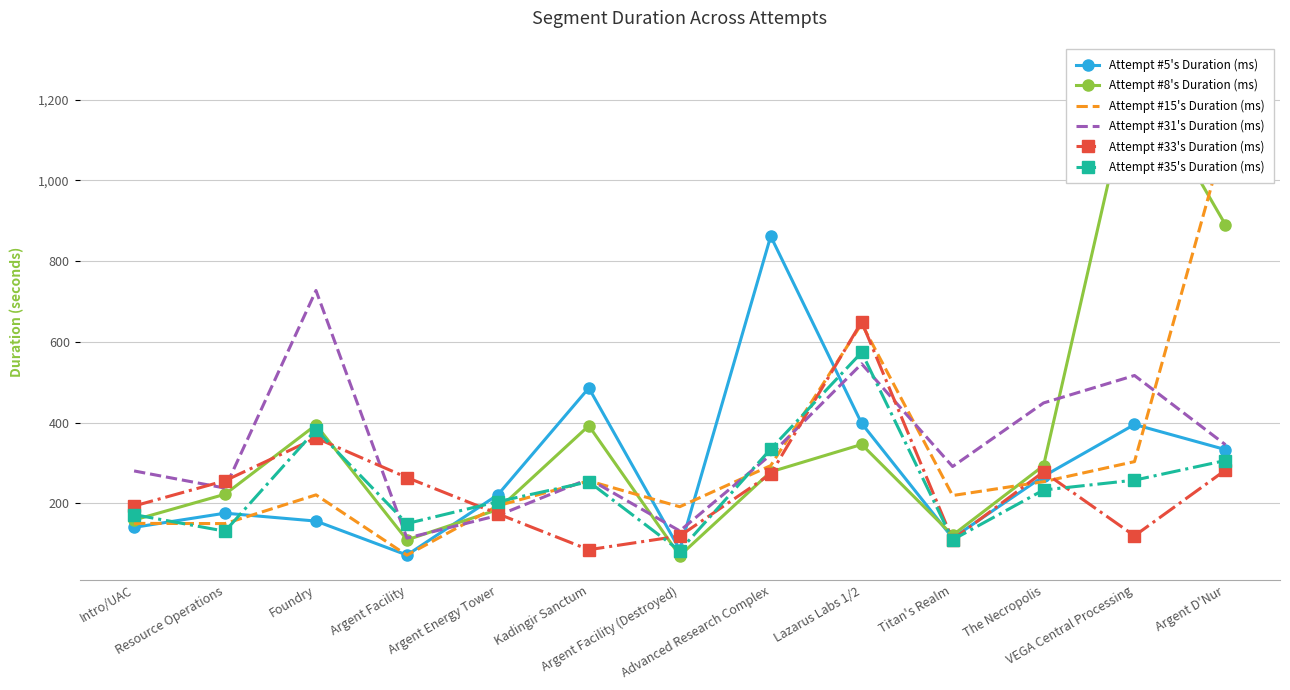

Is it true that Attempt #31's Duration (ms) equals 170.3 at Argent Energy Tower?

True